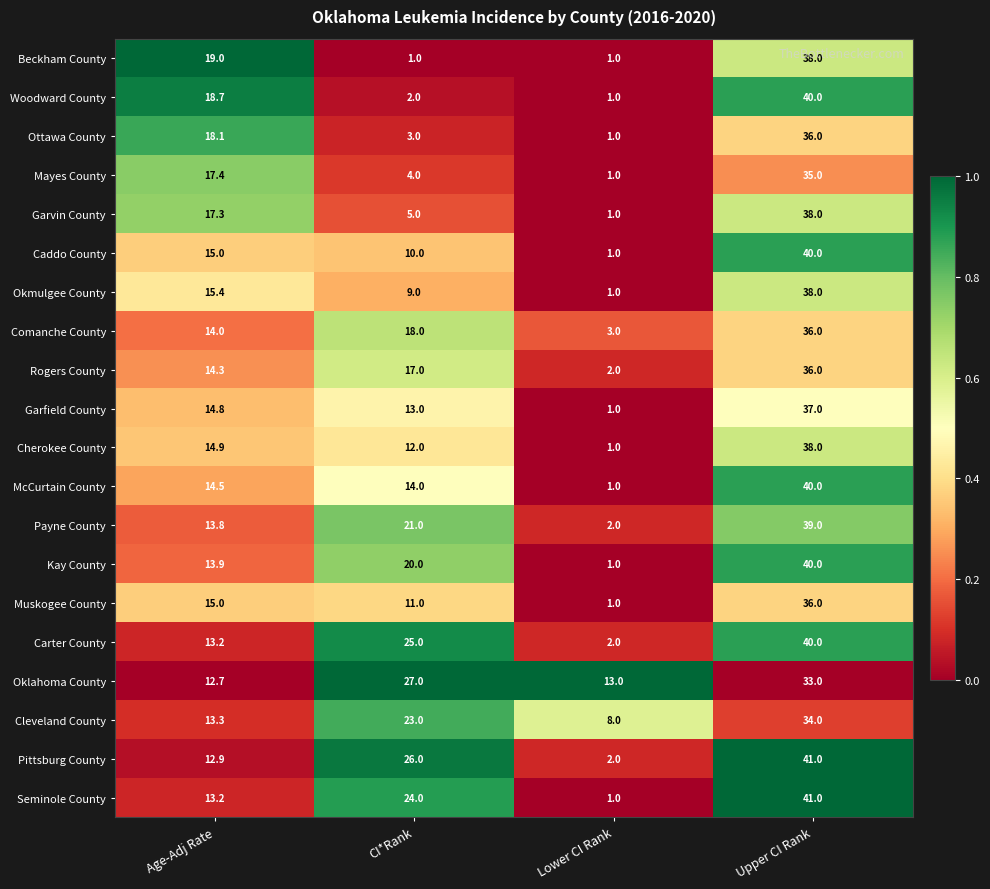

Which series changed the most between Age-Adj Rate and Lower CI Rank?

Beckham County